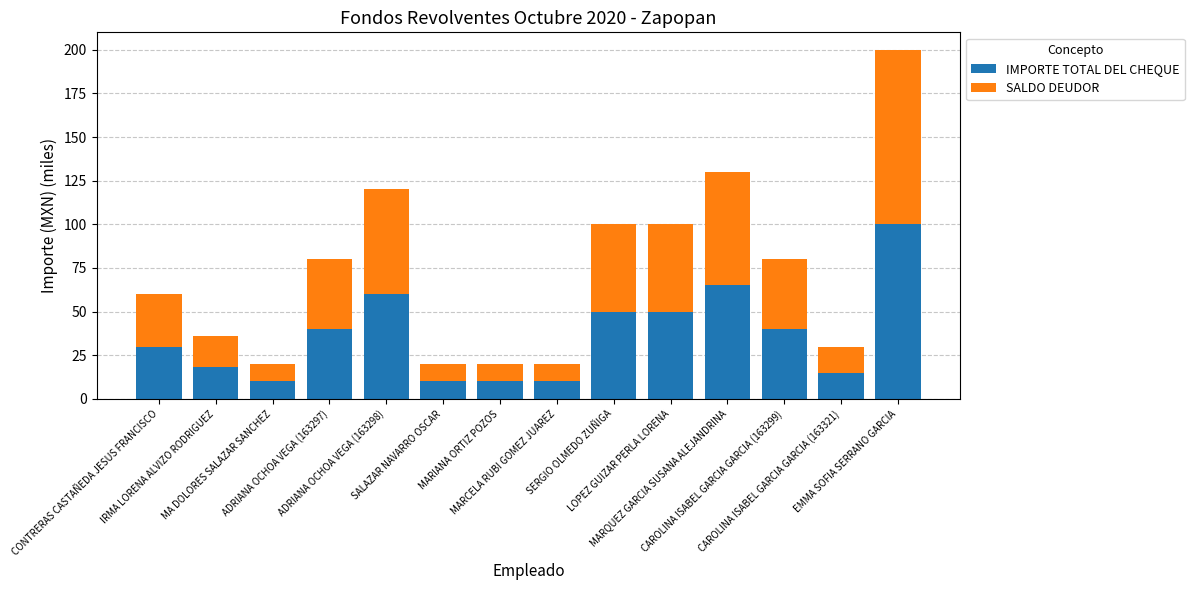

The IMPORTE TOTAL DEL CHEQUE series shows 17 at LOPEZ GUIZAR PERLA LORENA. True or false?

False